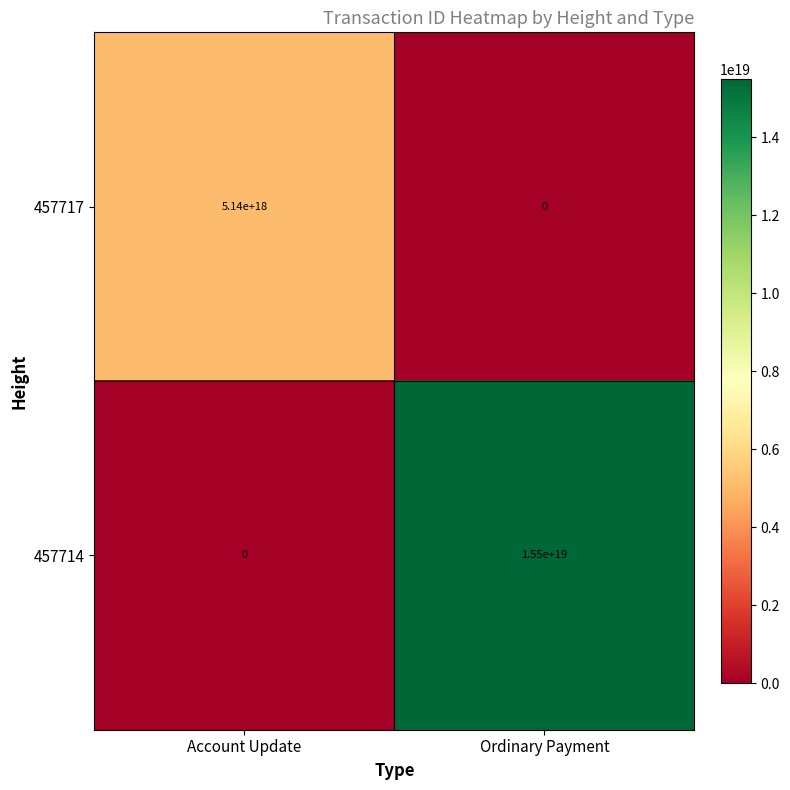

At how many categories does at least one series exceed 13397937093267752960?

1